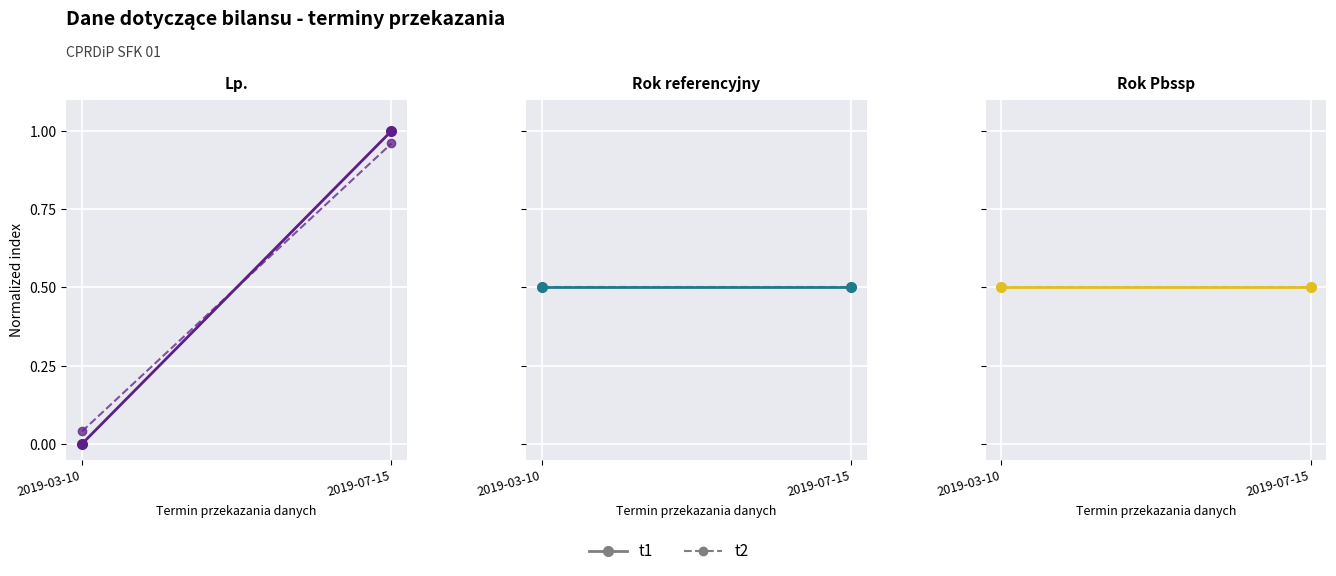

Reading left to right, extract all data points from this chart.

Lp.: 0.0	1.0
Lp. (t2): 0.0	1.0
Rok referencyjny: 0.5	0.5
Rok referencyjny (t2): 0.5	0.5
Rok Pbssp: 0.5	0.5
Rok Pbssp (t2): 0.5	0.5